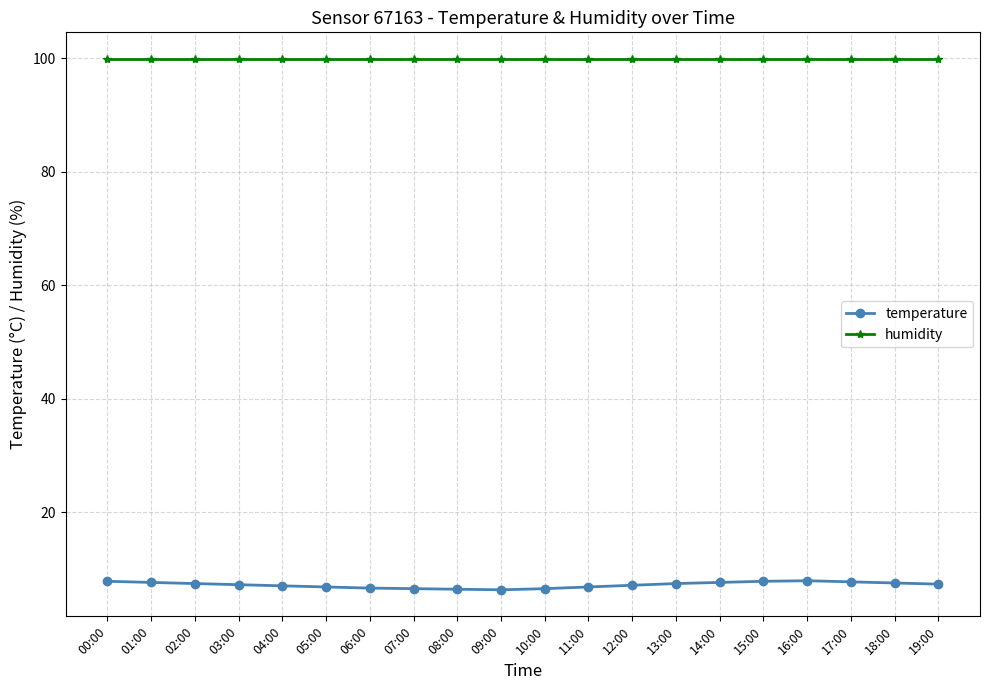

What is the label of the 3rd point from the right?

17:00